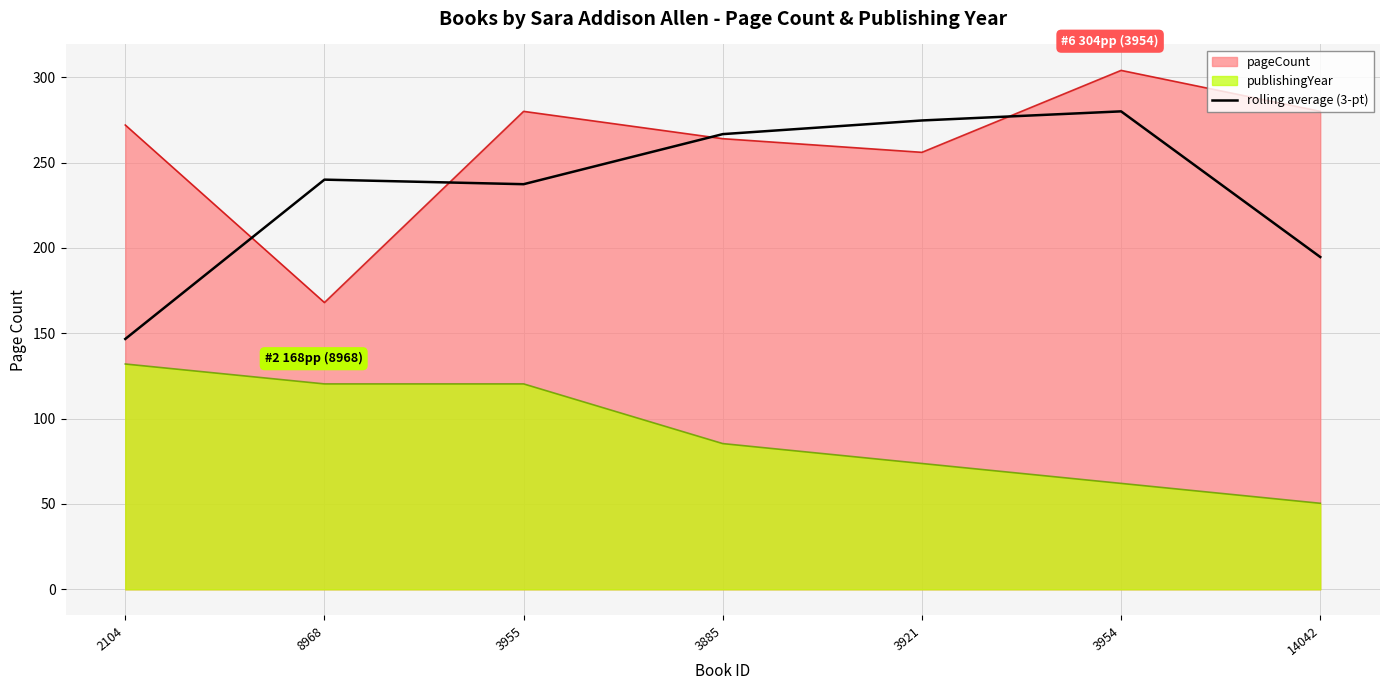

What position from the left is 2104?

1